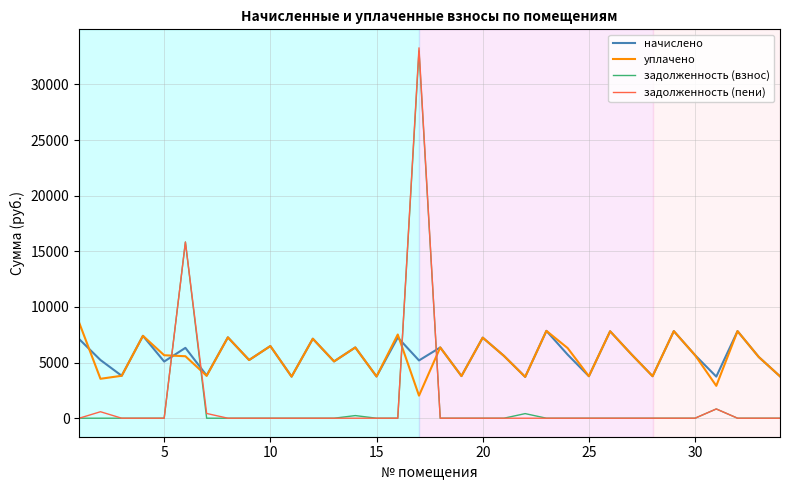

How many lines are shown in the chart?

4